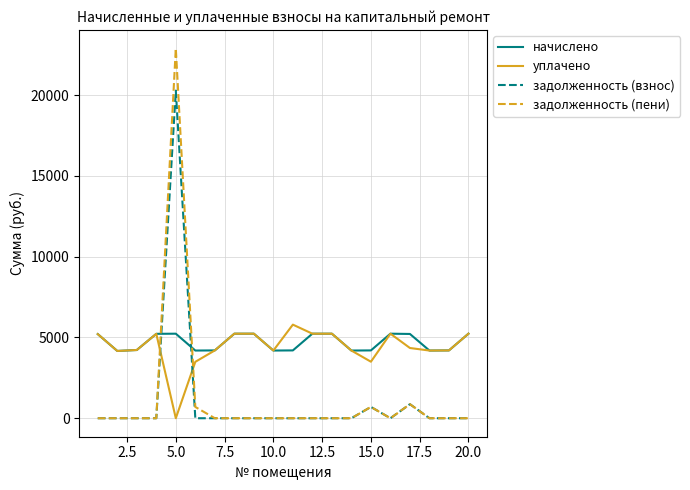

After their last crossing, which series has the higher values: задолженность (пени) or уплачено?

уплачено